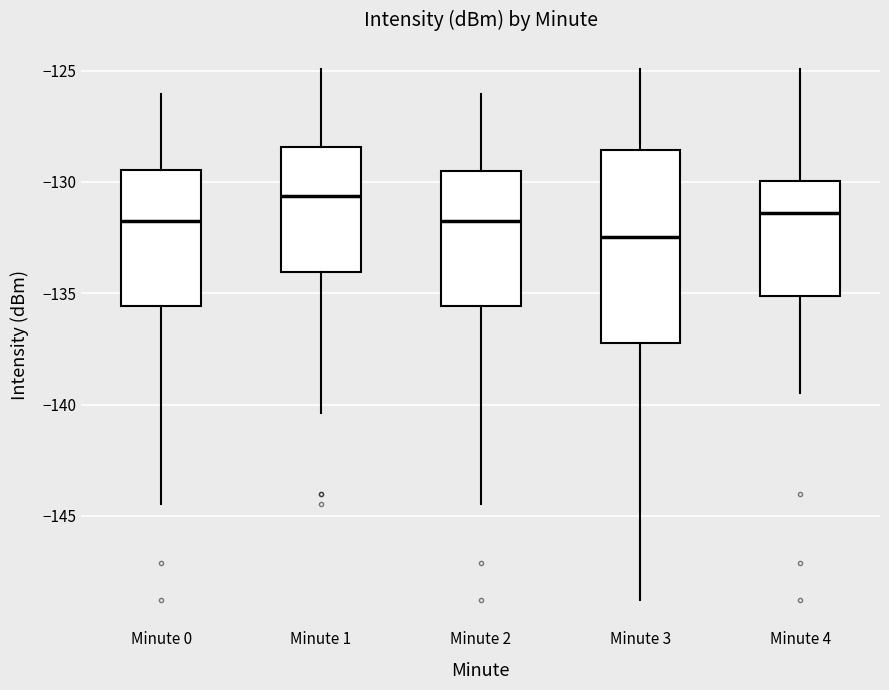

Which box's median line is the lowest?

Minute 3